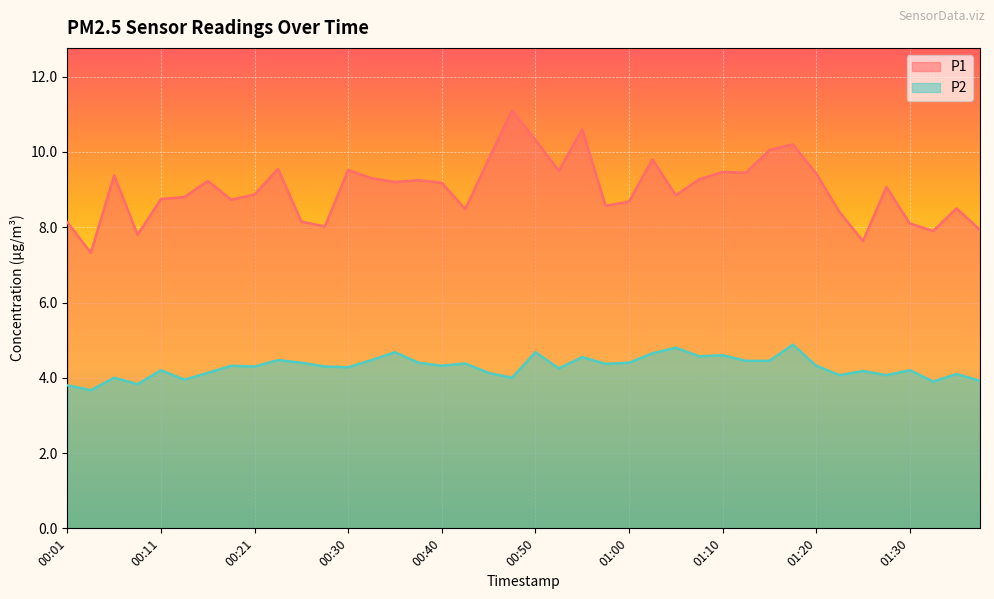

Reading right to left, list all the values displayed in this chart.

P1: 7.9	8.5	7.9	8.1	9.1	7.6	8.4	9.4	10.2	10.1	9.4	9.5	9.3	8.8	9.8	8.7	8.6	10.6	9.5	10.3	11.1	9.8	8.5	9.2	9.2	9.2	9.3	9.5	8.0	8.2	9.6	8.9	8.7	9.2	8.8	8.8	7.8	9.4	7.3	8.1
P2: 3.9	4.1	3.9	4.2	4.1	4.2	4.1	4.3	4.9	4.5	4.5	4.6	4.6	4.8	4.7	4.4	4.4	4.5	4.2	4.7	4.0	4.1	4.4	4.3	4.4	4.7	4.5	4.3	4.3	4.4	4.5	4.3	4.3	4.1	4.0	4.2	3.8	4.0	3.7	3.8